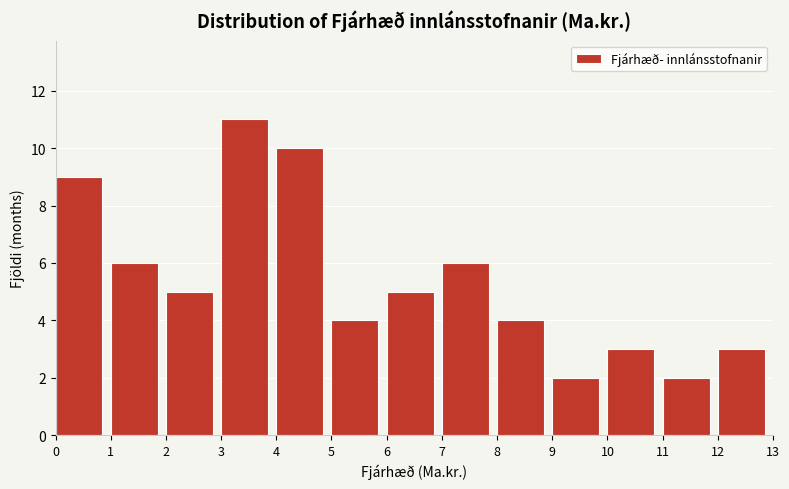

What is the height of the bar covering 0 to 1 on the x-axis? The values are not printed on the chart, so give them approximately, as read against the axis.

9